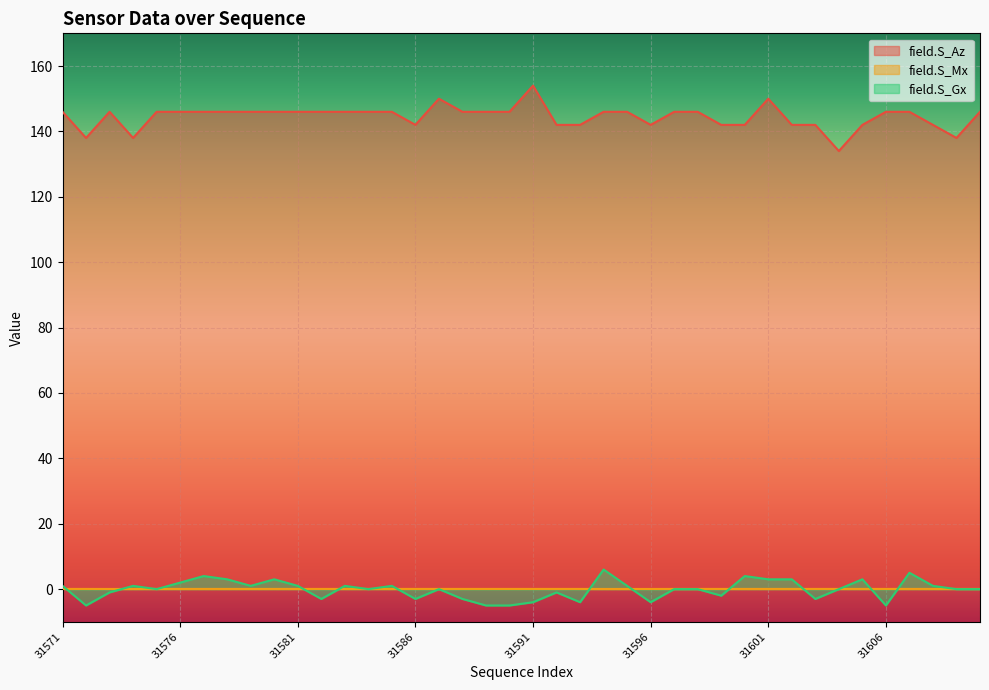

What is the sum of the field.S_Az values at 31571 and 31602?

288.0